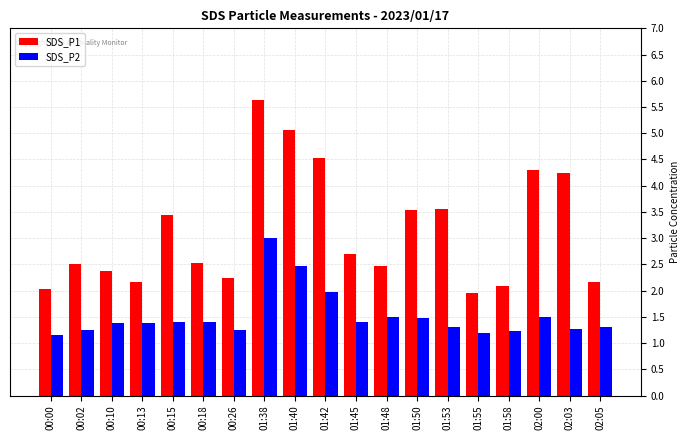

Which label corresponds to the largest value in the chart?

01:38